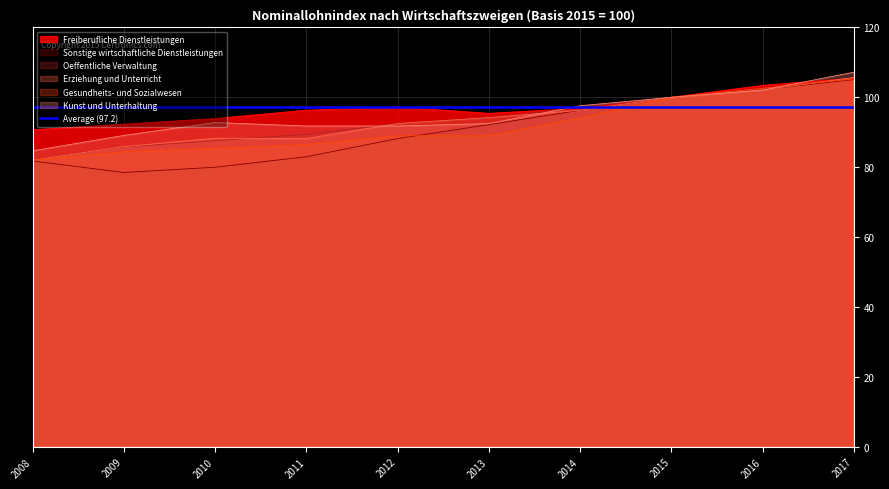

The Erziehung und Unterricht series shows 55.5 at 2016. True or false?

False